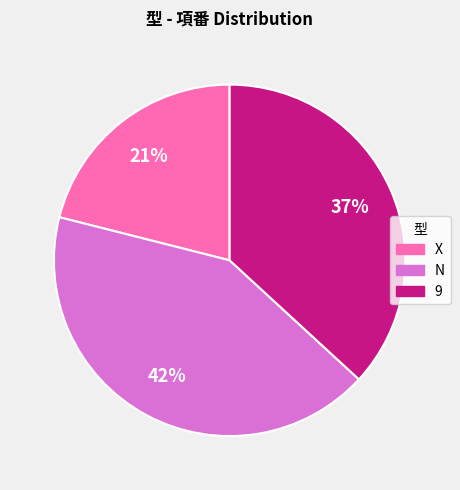

Which has a higher value, 9 or N?

N